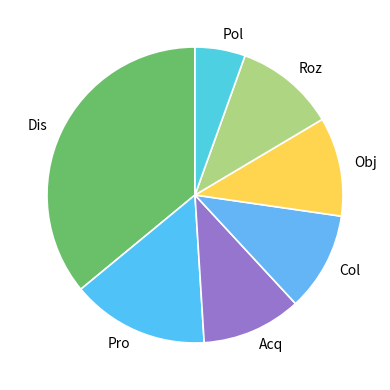

Which category has the biggest portion of the pie?

Dis